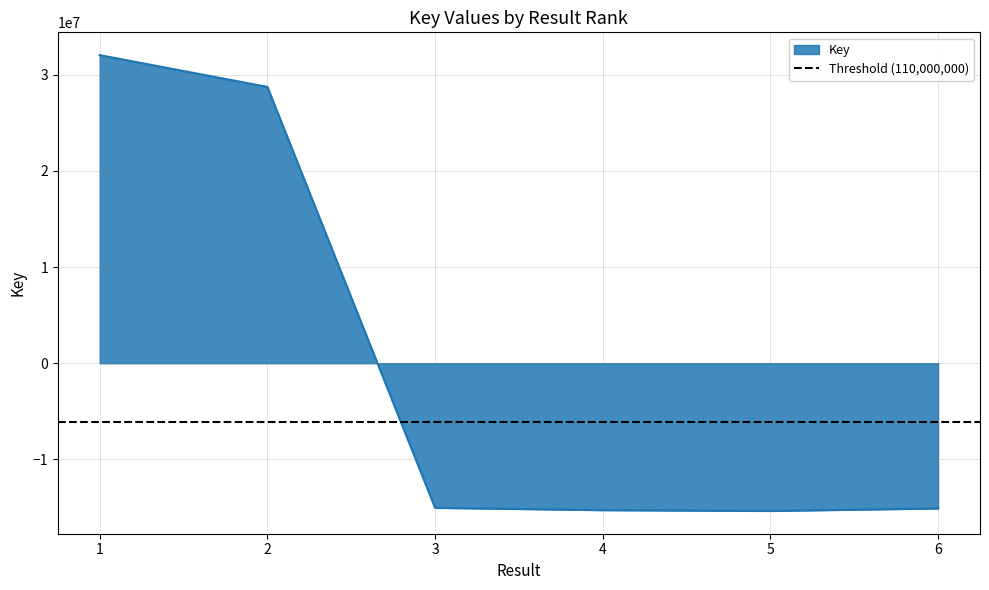

How many points are lower than both their immediate neighbors (excluding endpoints)?

1